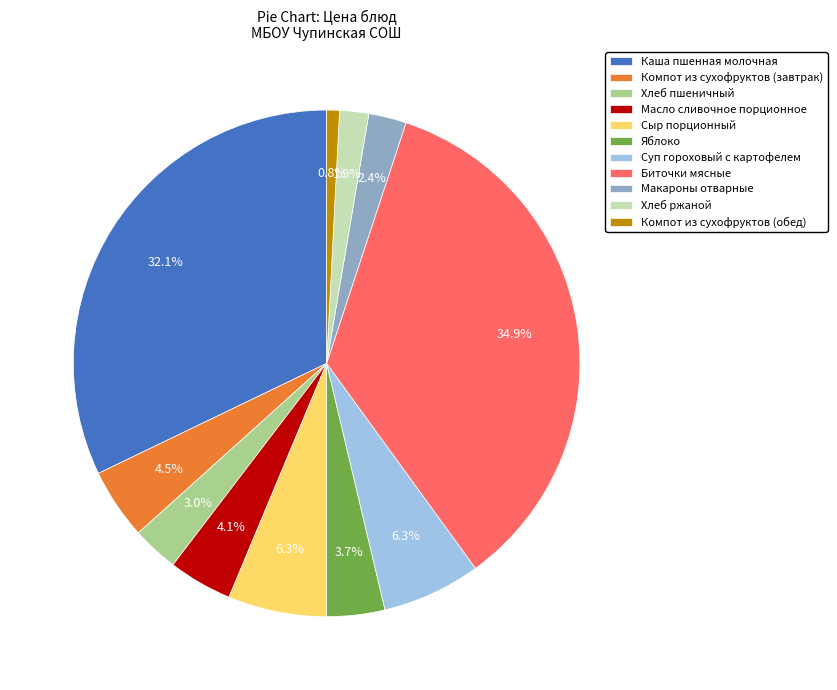

True or false: Биточки мясные accounts for 28% of the total.

False